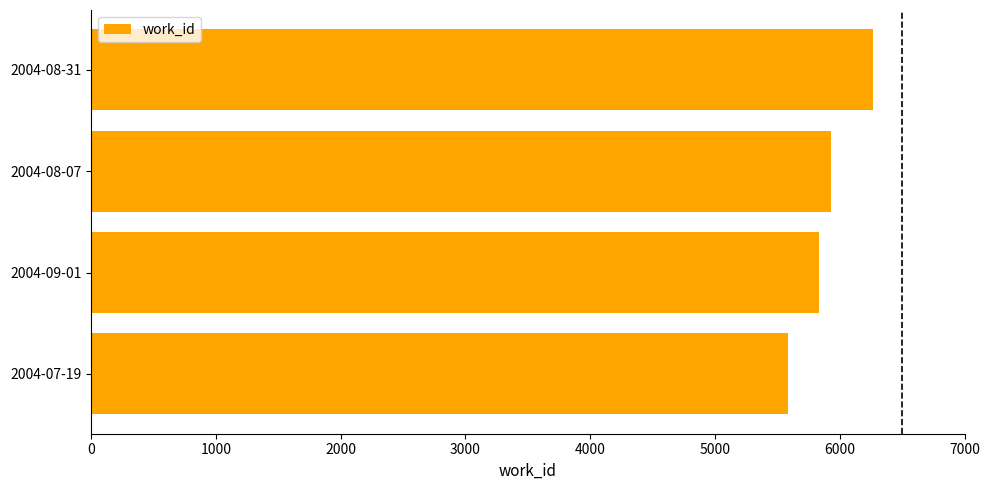

What is the sum of all values?

23612